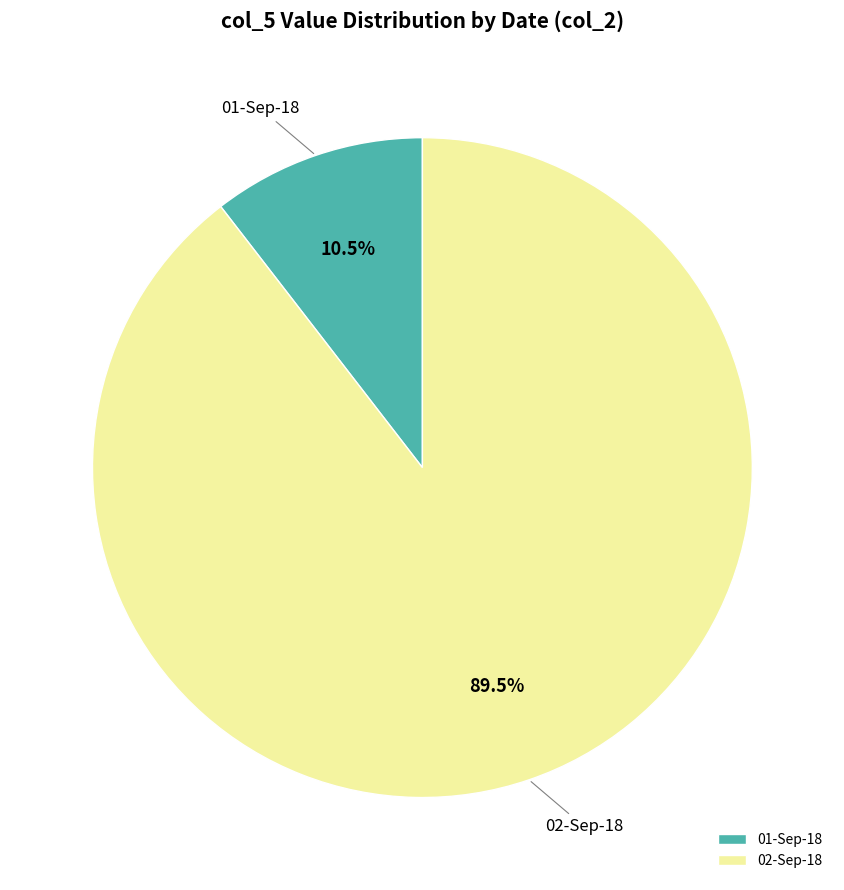

Rank the categories by value from highest to lowest.

02-Sep-18, 01-Sep-18